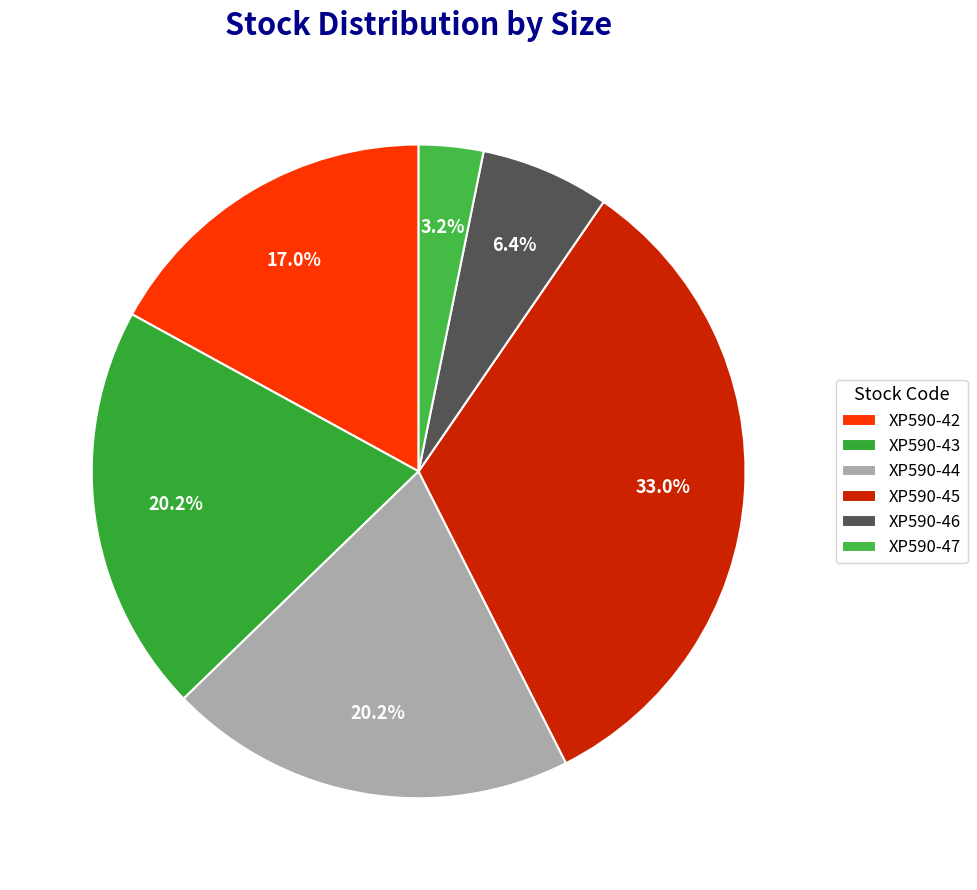

Is the sum of XP590-44 and XP590-46 greater than half?

No